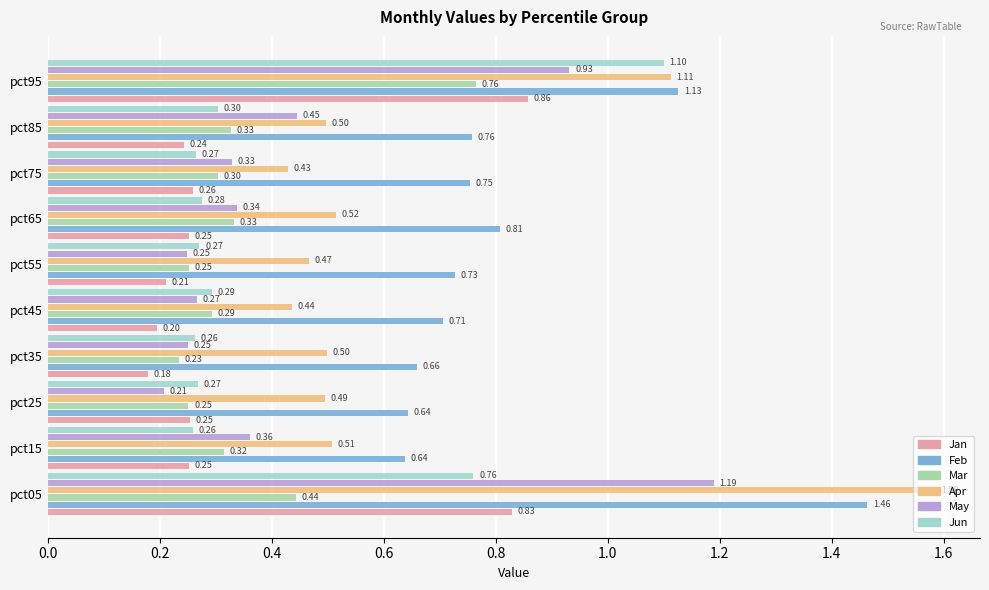

List the series in order of their peak value, highest first.

Apr, Feb, May, Jun, Jan, Mar